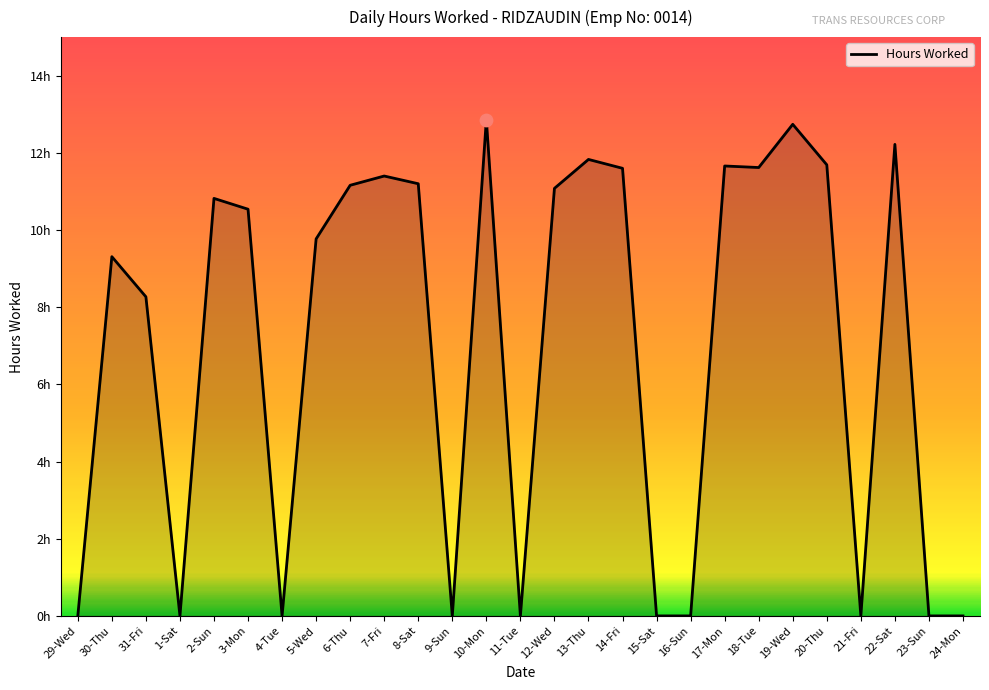

Is this an area chart (filled region under the line)?

Yes